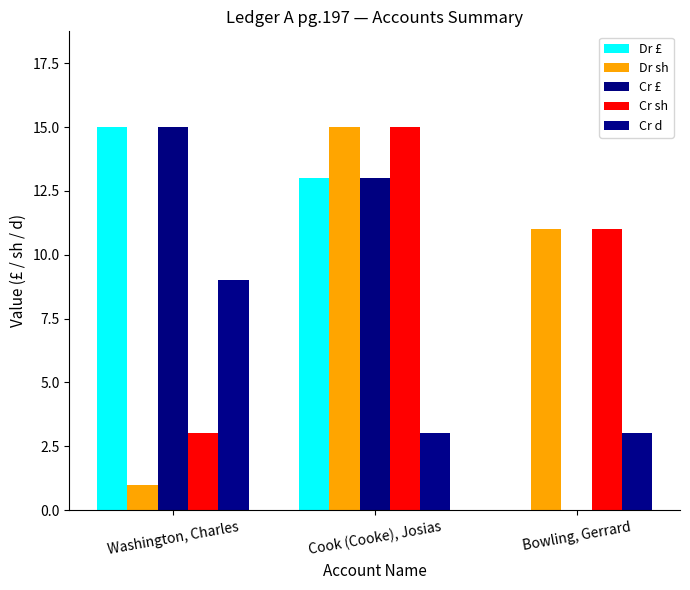

Which series changed the most between Washington, Charles and Bowling, Gerrard?

Dr £